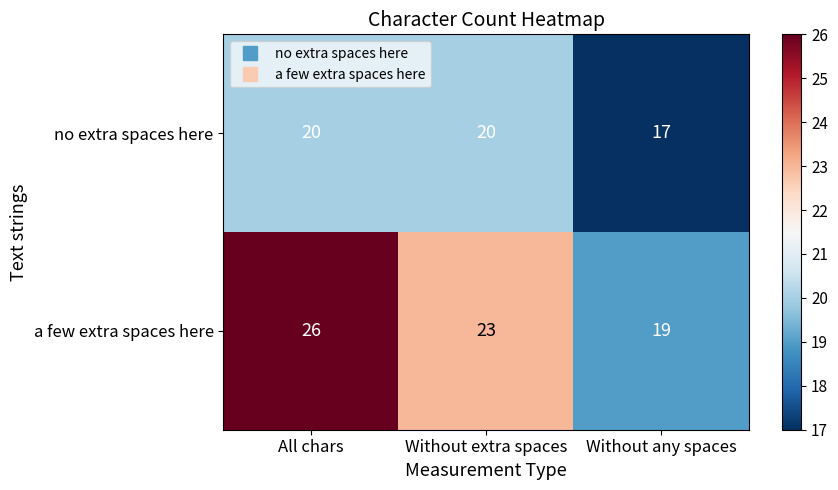

What is the minimum value shown in the chart?

17